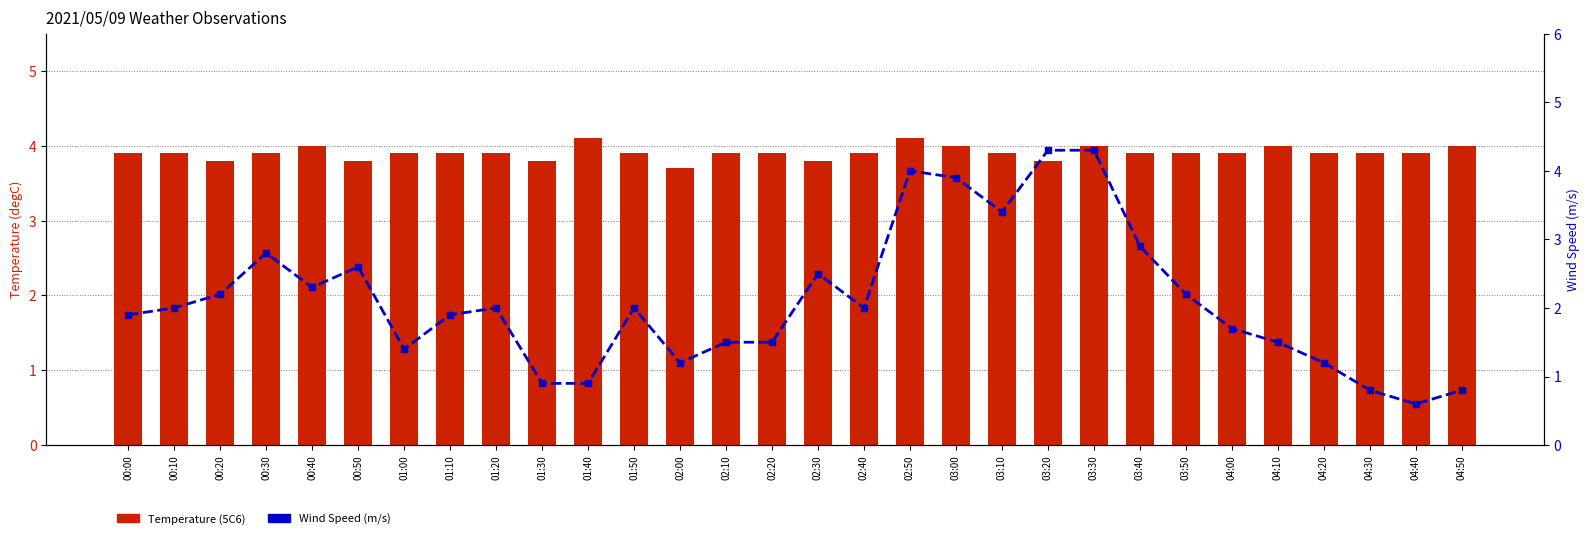

What is the spread (max minus min) of values at 02:40?

1.9